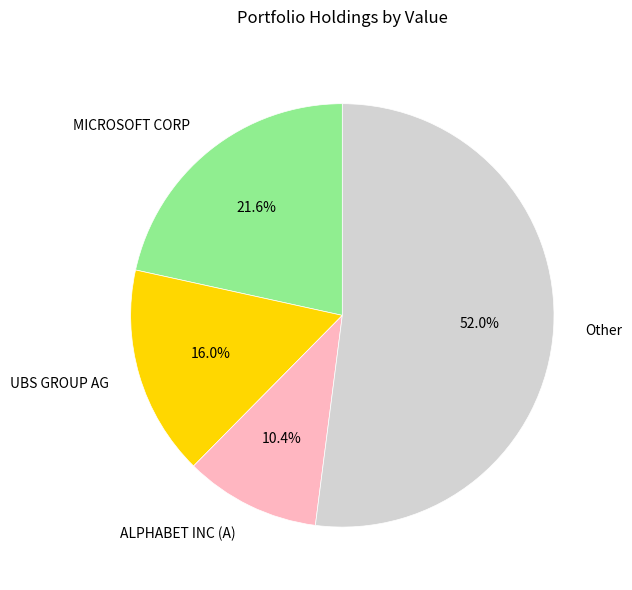

To the nearest percent, what is the difference between the largest and smallest slice percentages?

42%